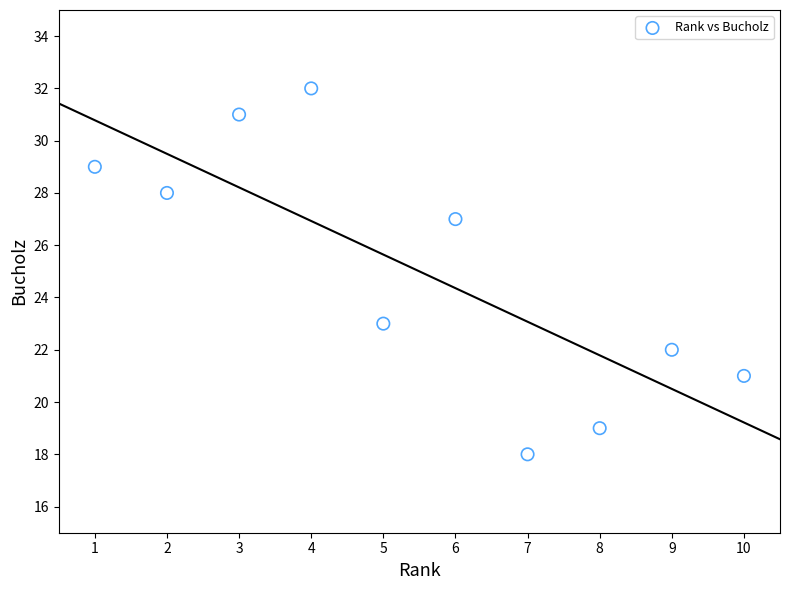

What is the range of Y values (max minus min)?

14